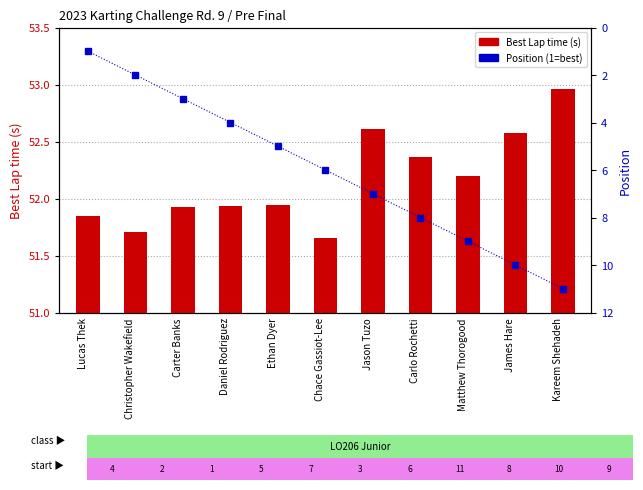

What is the minimum value for Best Lap time?

51.6